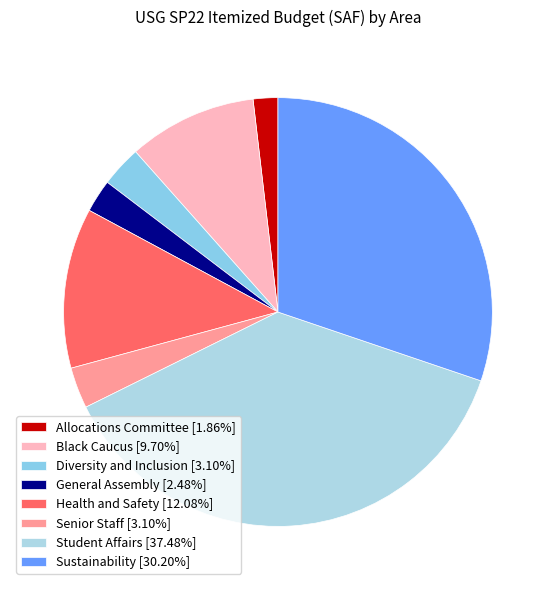

What is the smallest slice in the pie chart?

Allocations Committee